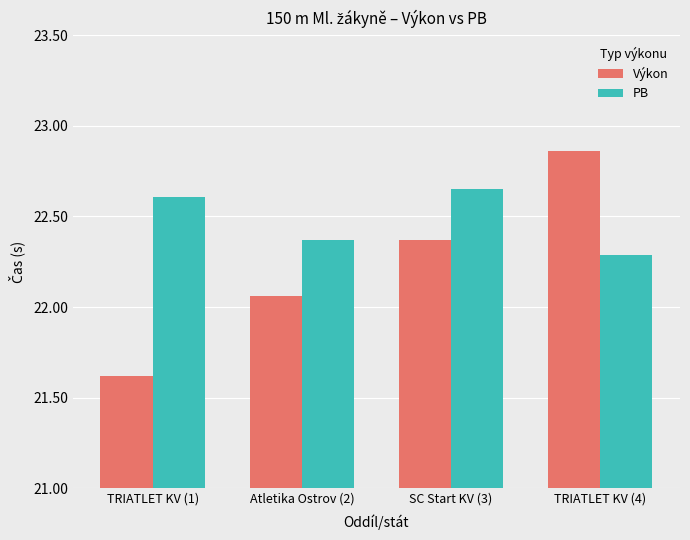

Between TRIATLET KV (1) and SC Start KV (3), which series saw the biggest shift?

Výkon